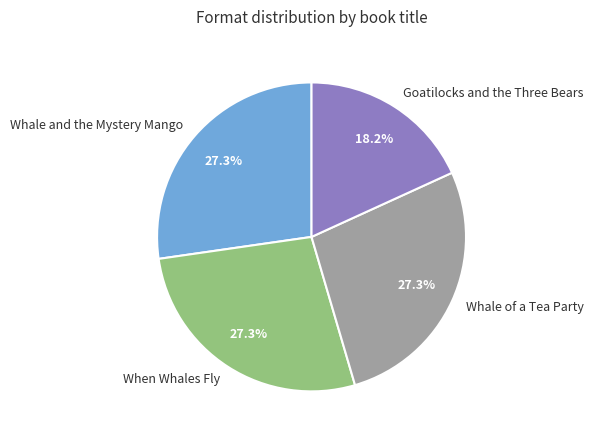

To the nearest percent, what is the combined percentage of Whale of a Tea Party and Goatilocks and the Three Bears?

45%